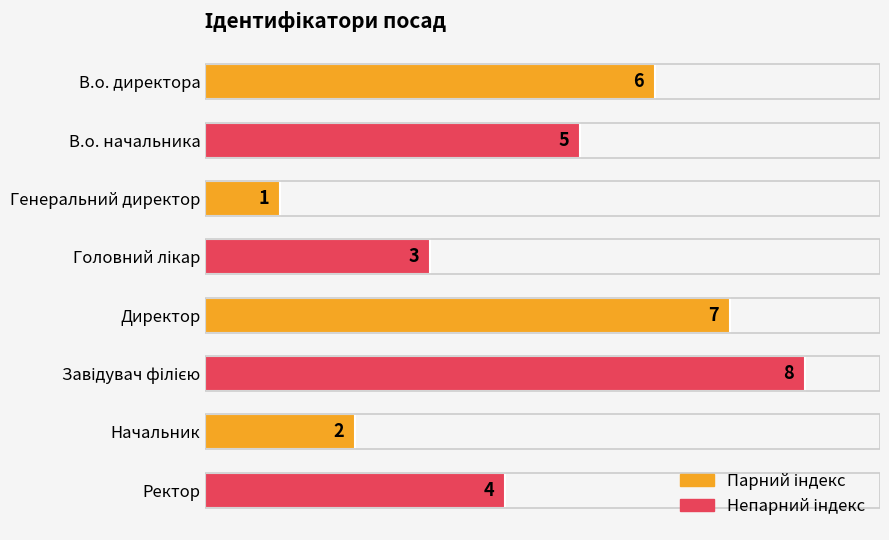

The chart shows a value of 2 at Начальник. True or false?

True